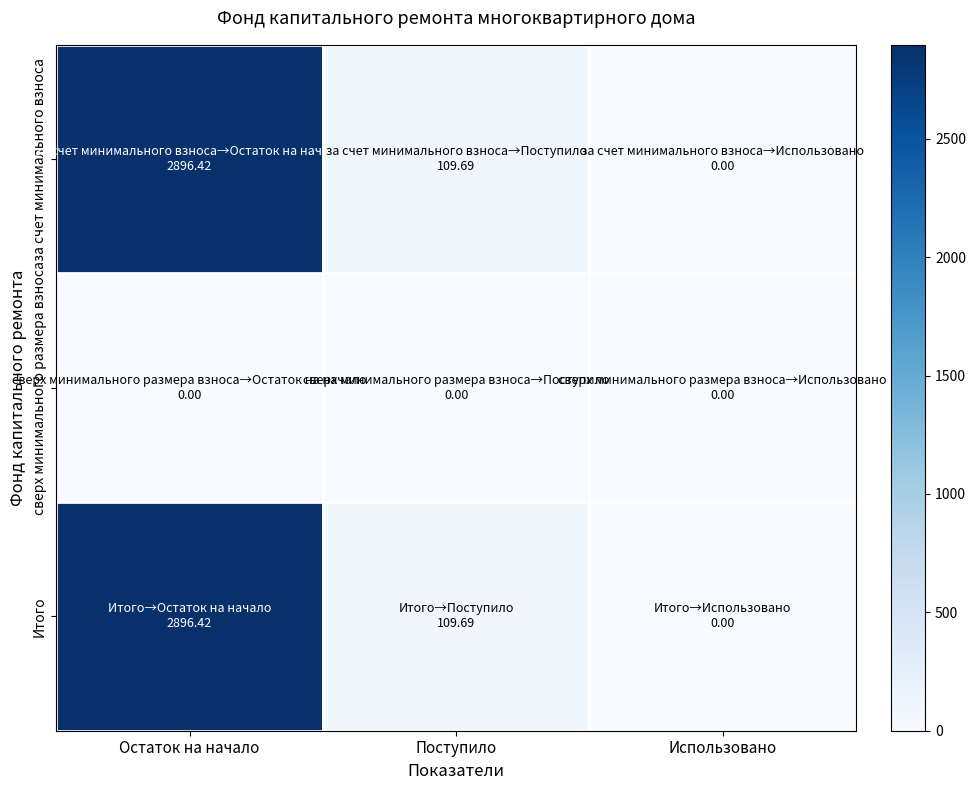

Which series has the largest range (max minus min)?

за счет минимального взноса